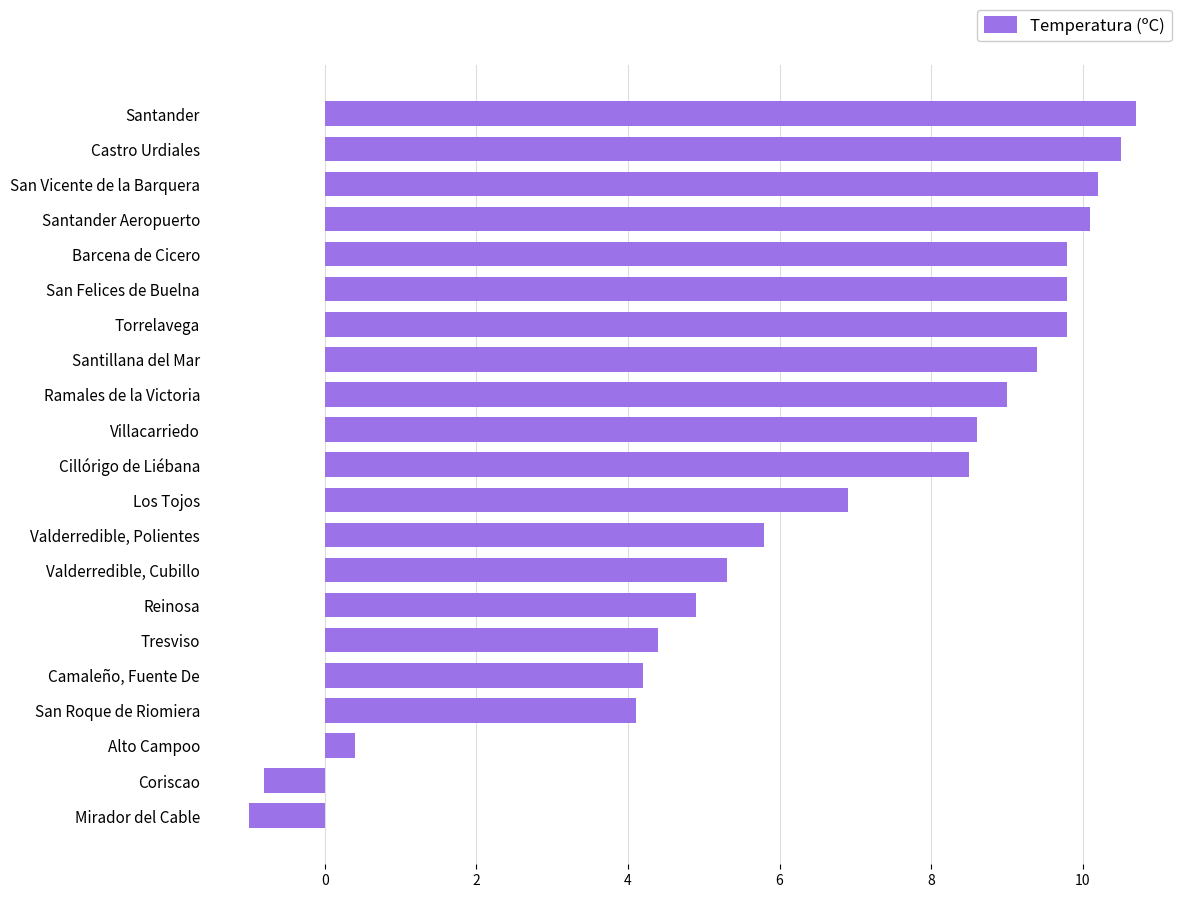

Which has a higher value, Mirador del Cable or Los Tojos?

Los Tojos